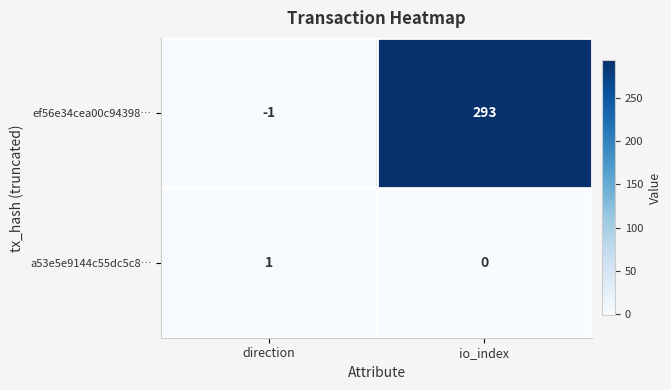

How many distinct data groups are displayed?

2